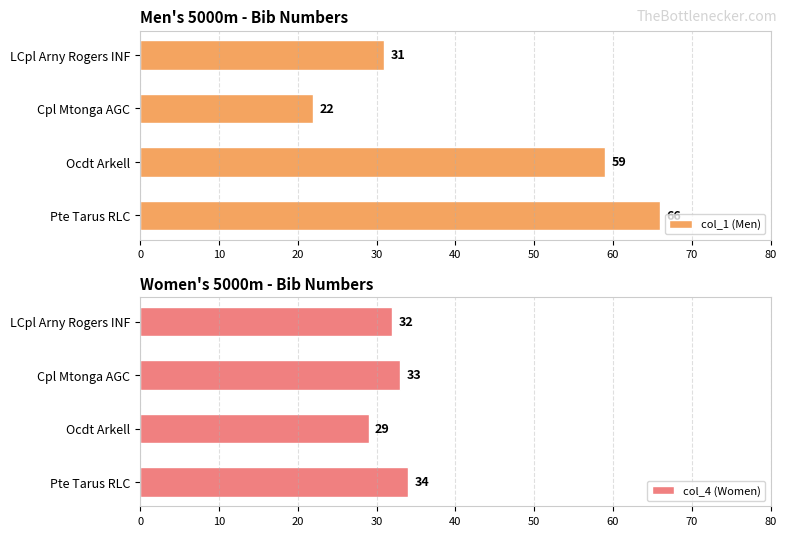

What is the minimum value for col_1 (Men)?

22